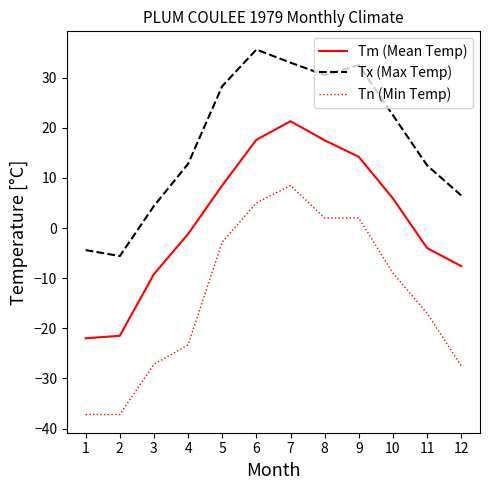

Is the value of Tx (Max Temp) at 1 greater than the value of Tn (Min Temp) at 11?

Yes